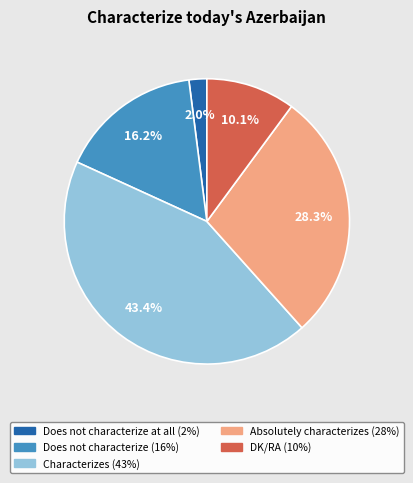

To the nearest percent, what is the difference between the largest and smallest slice percentages?

41%